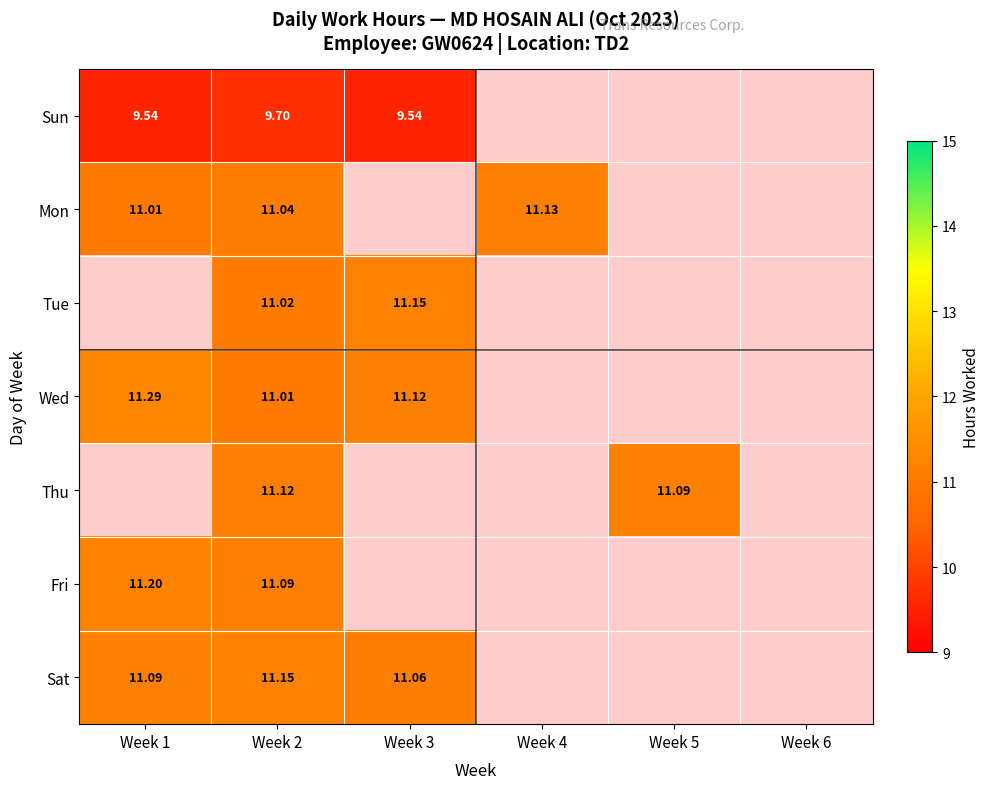

What is the difference between the maximum and minimum values in the Mon series?

0.1